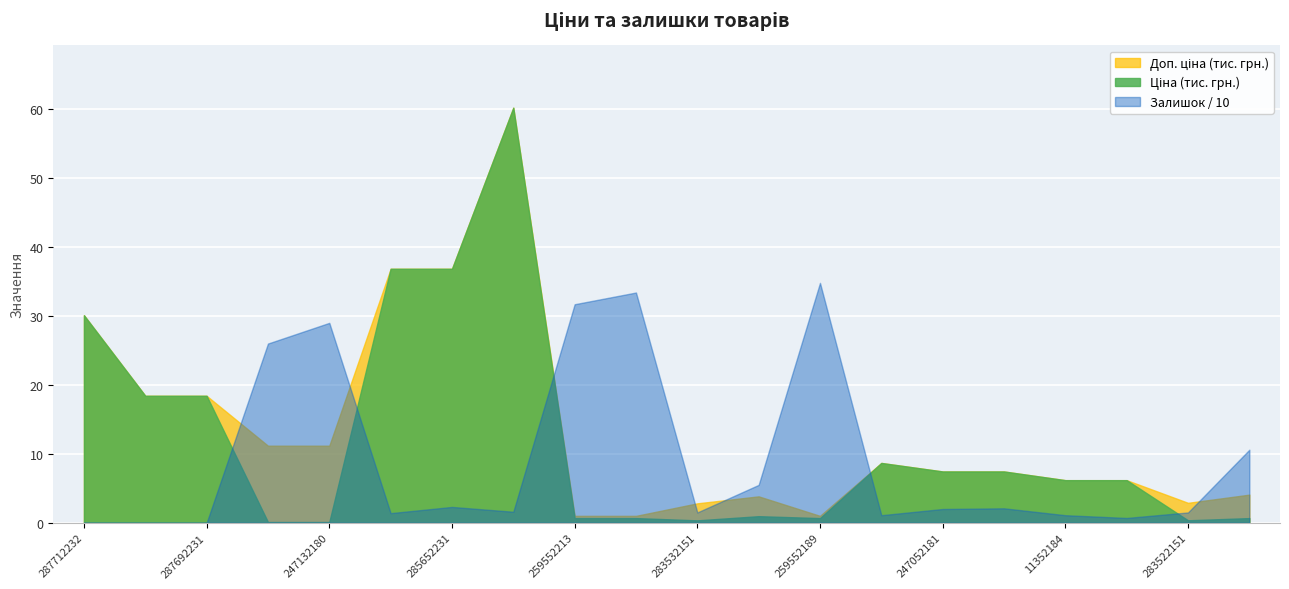

True or false: Залишок / 10 has a value of 34.8 at 259552189.

True